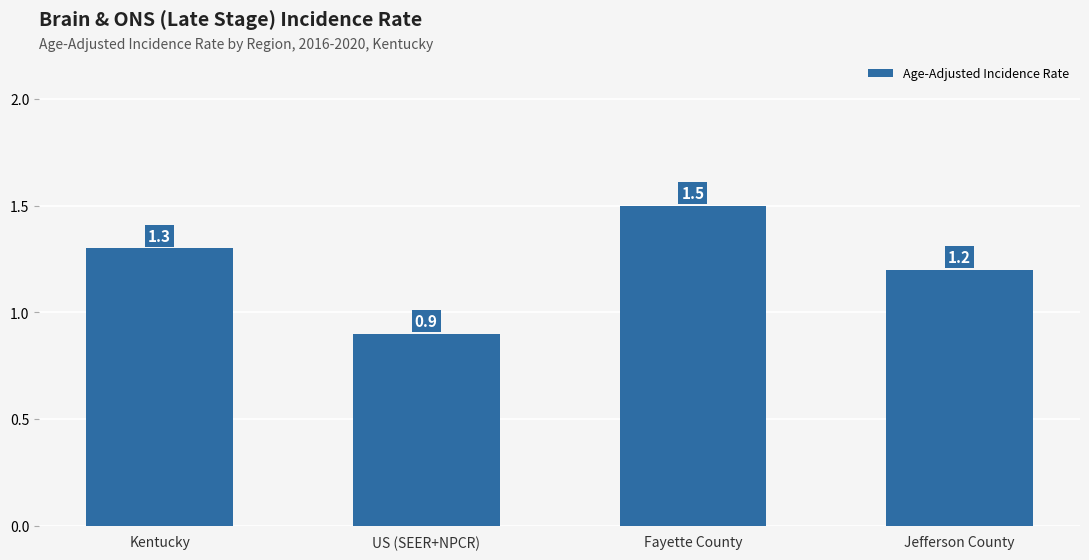

Does the chart contain stacked bars?

No